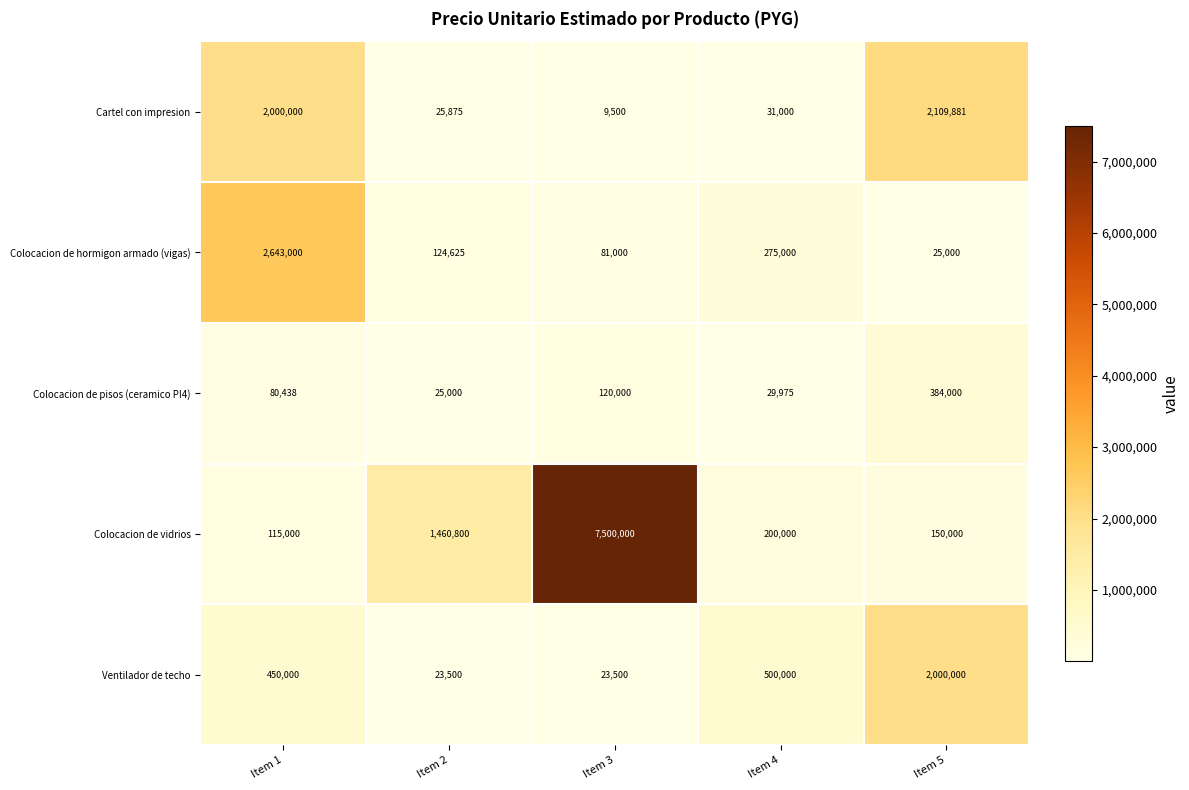

At which label is Cartel con impresion closest to 1059690?

Item 1